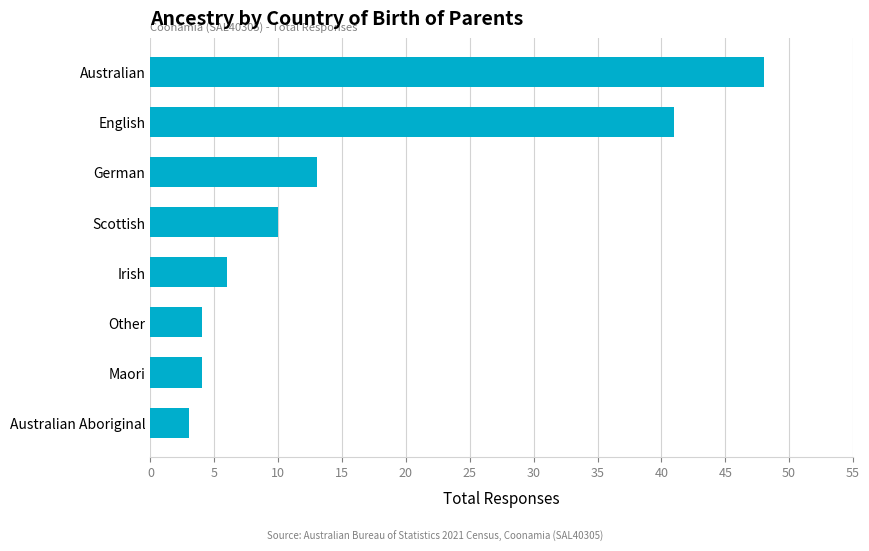

What is the difference between the maximum and minimum values?

45